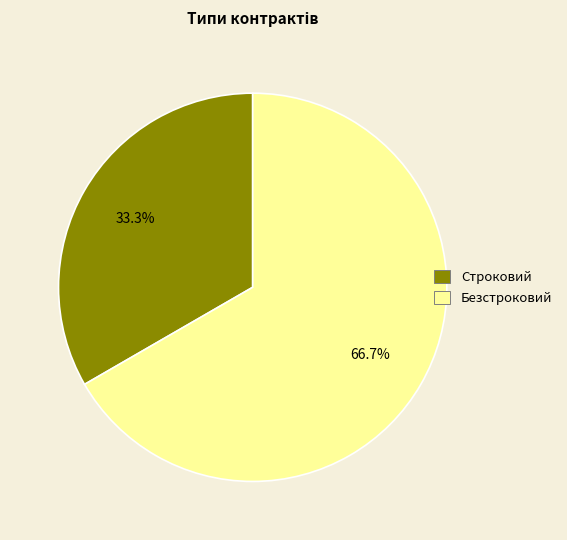

To the nearest percent, what is the difference between the largest and smallest slice percentages?

33%